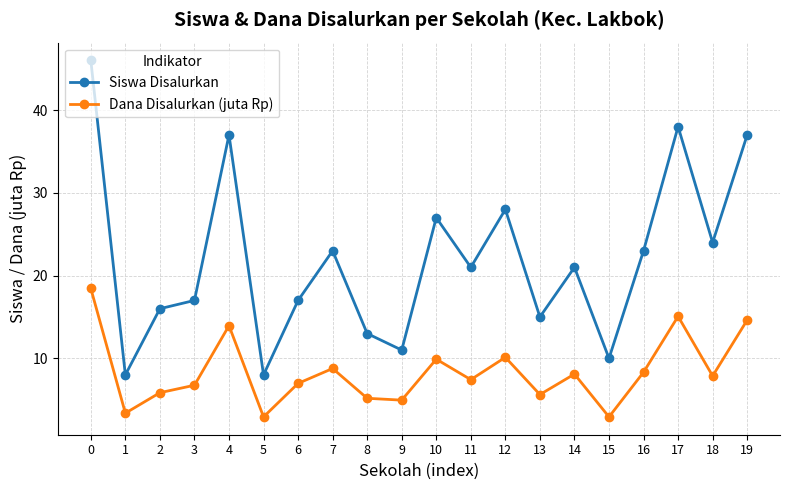

Where is the first local minimum for Dana Disalurkan (juta Rp)?

1